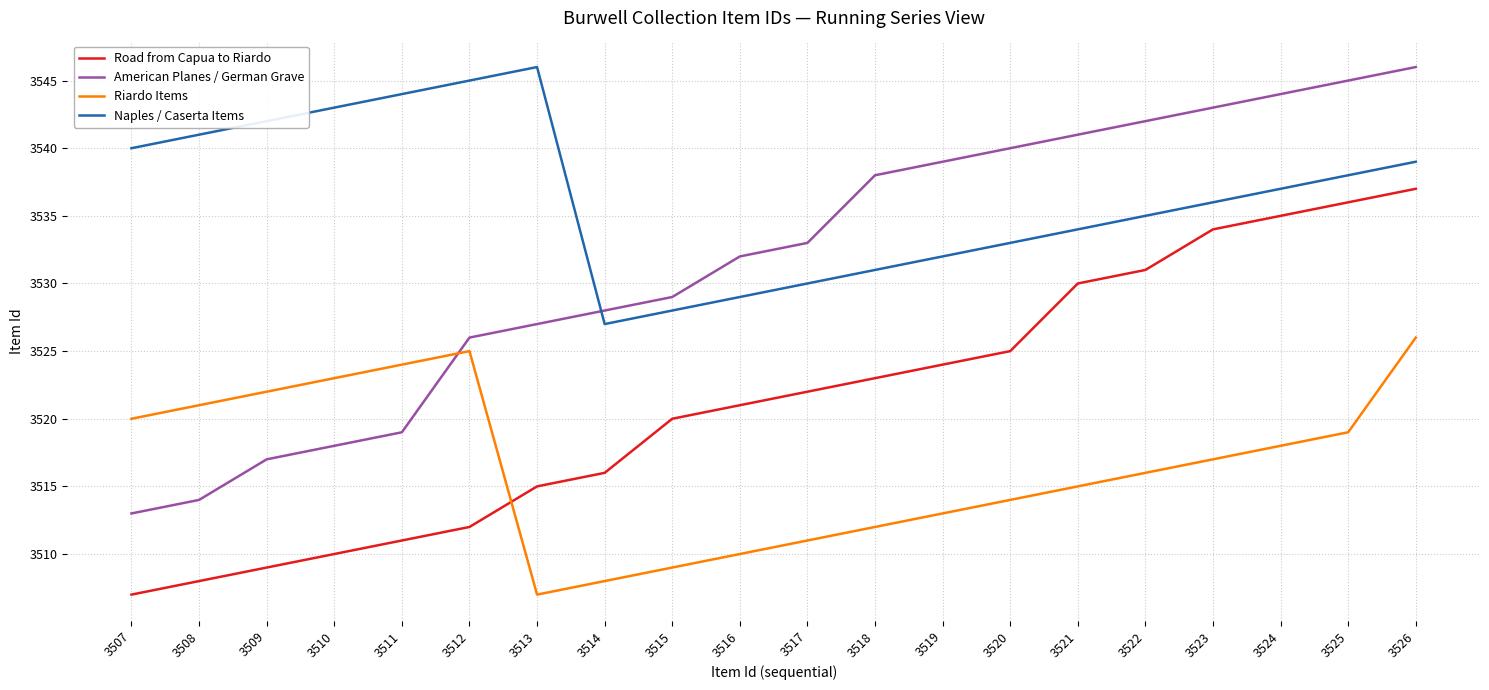

The Riardo Items series shows 909 at 3508. True or false?

False